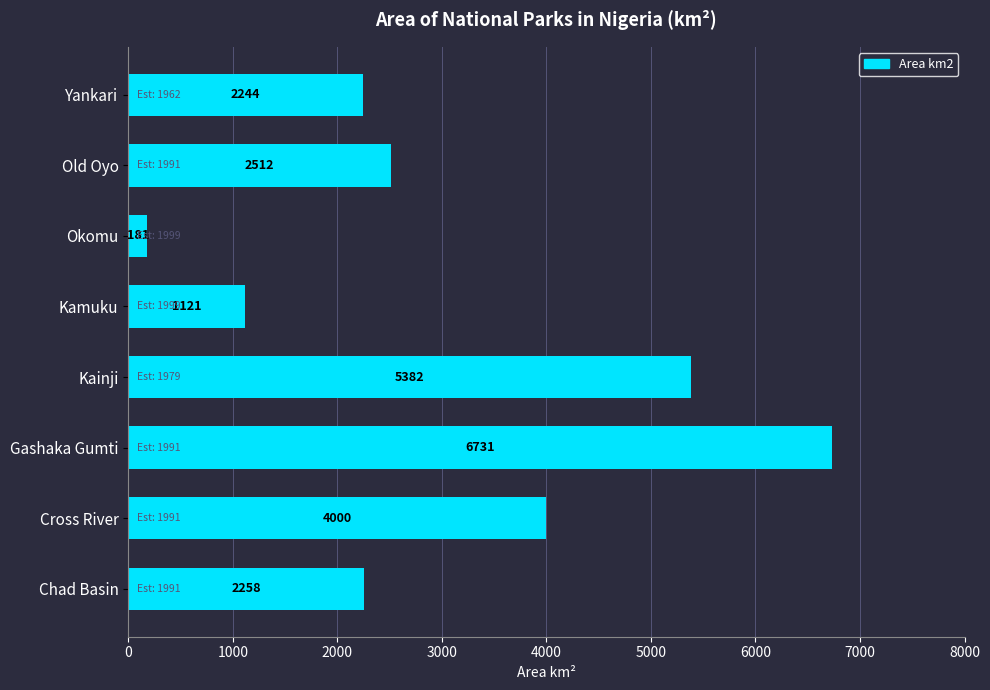

What is the smallest value displayed?

181